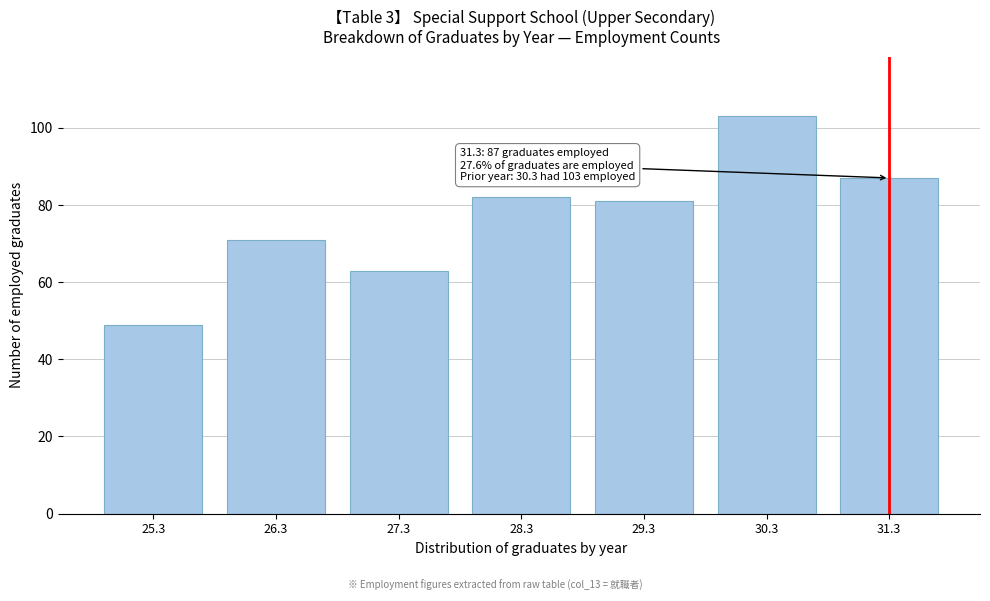

Reading left to right, transcribe all the data shown in this chart.

49	71	63	82	81	103	87